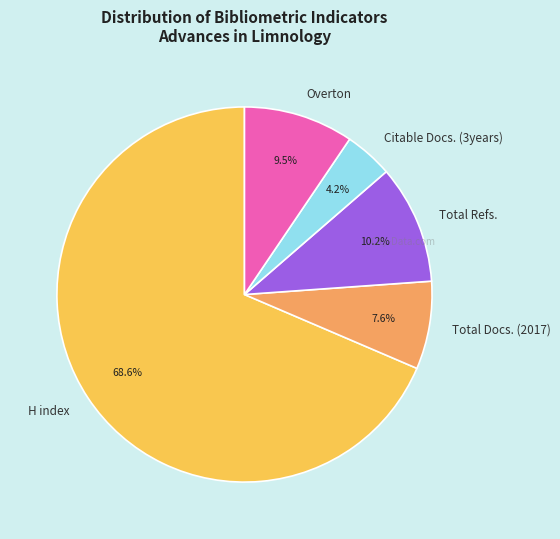

Which slice is the smallest?

Citable Docs. (3years)